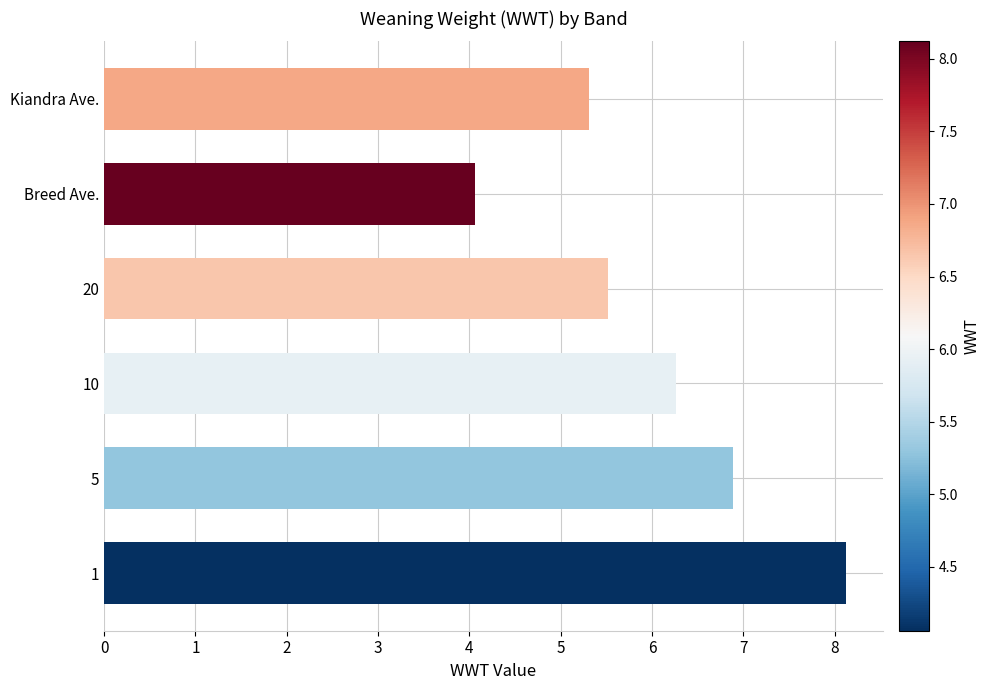

How many data points are above 6?

3